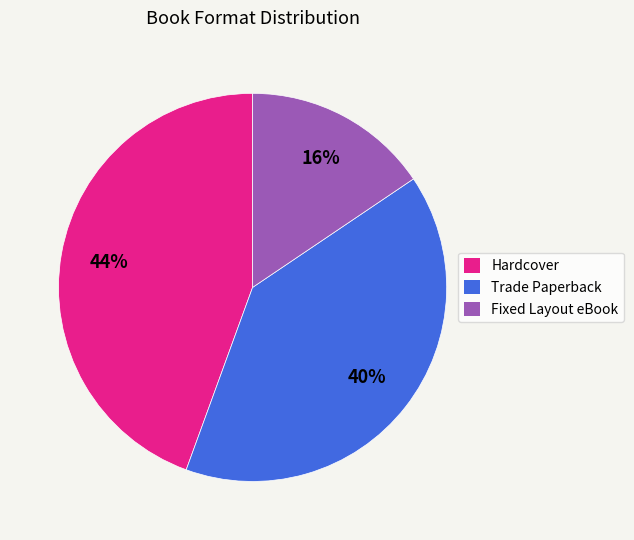

Combined, do Fixed Layout eBook and Hardcover account for over 50%?

Yes